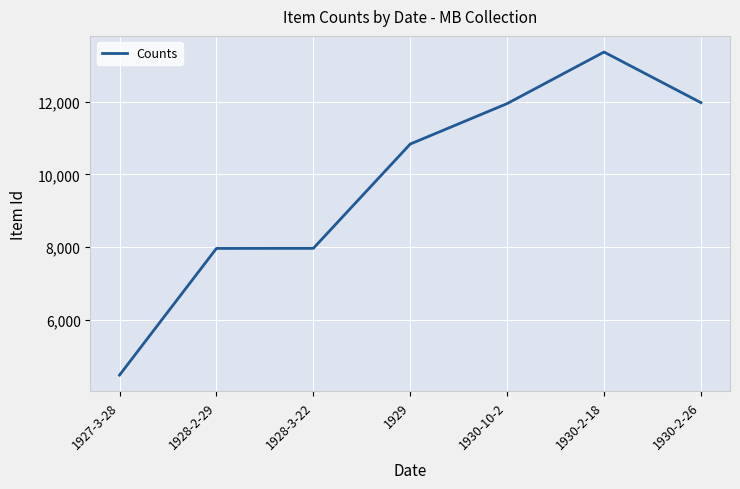

Which label corresponds to the smallest value in the chart?

1927-3-28